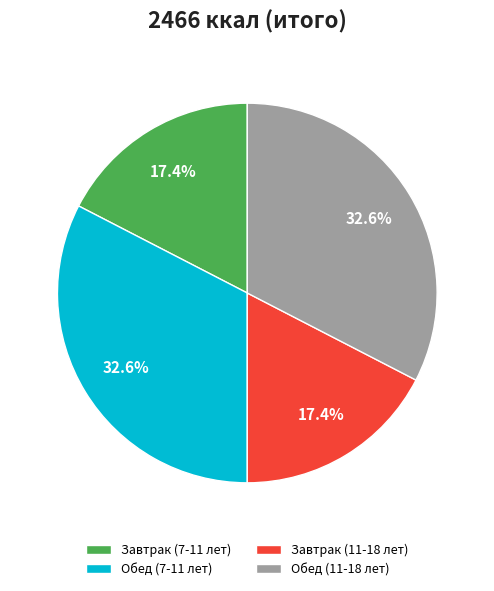

Is there a majority slice in this chart?

No